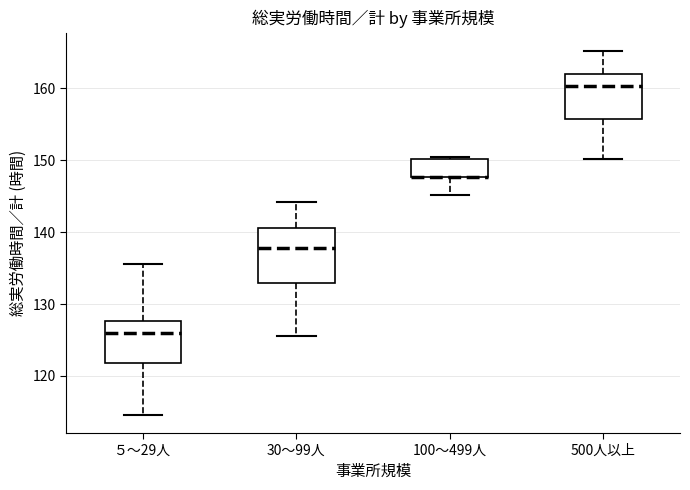

Where does the median line of the box for 500人以上 sit on the y-axis? The values are not printed on the chart, so give them approximately, as read against the axis.

160